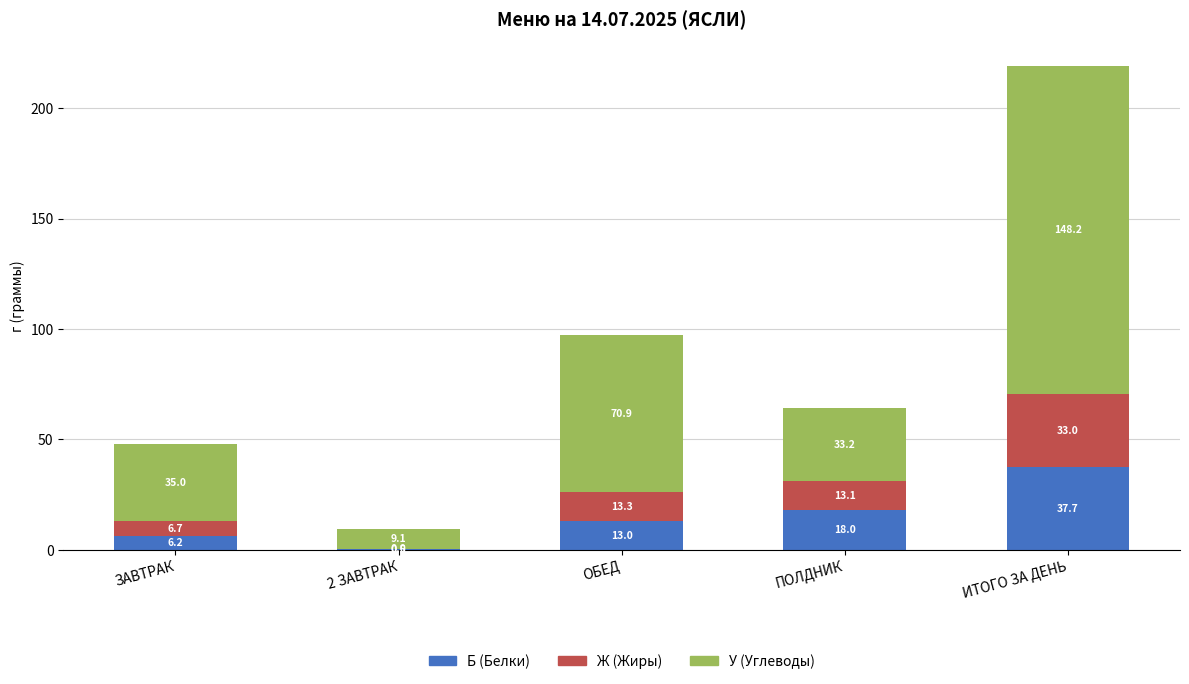

At which label does Б (Белки) reach its peak?

ИТОГО ЗА ДЕНЬ